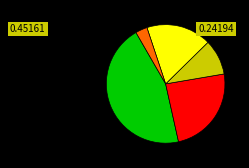

Is there a majority slice in this chart?

No